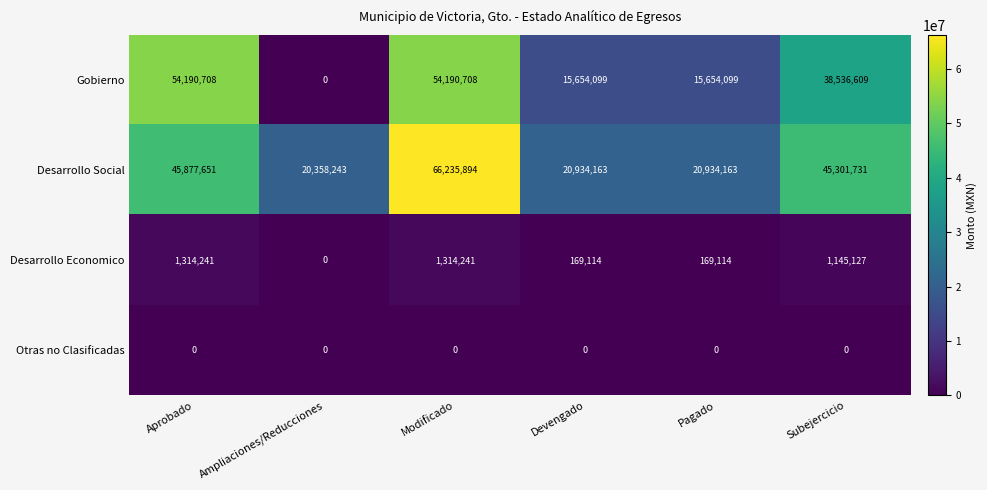

Which series has the largest total across all categories?

Desarrollo Social